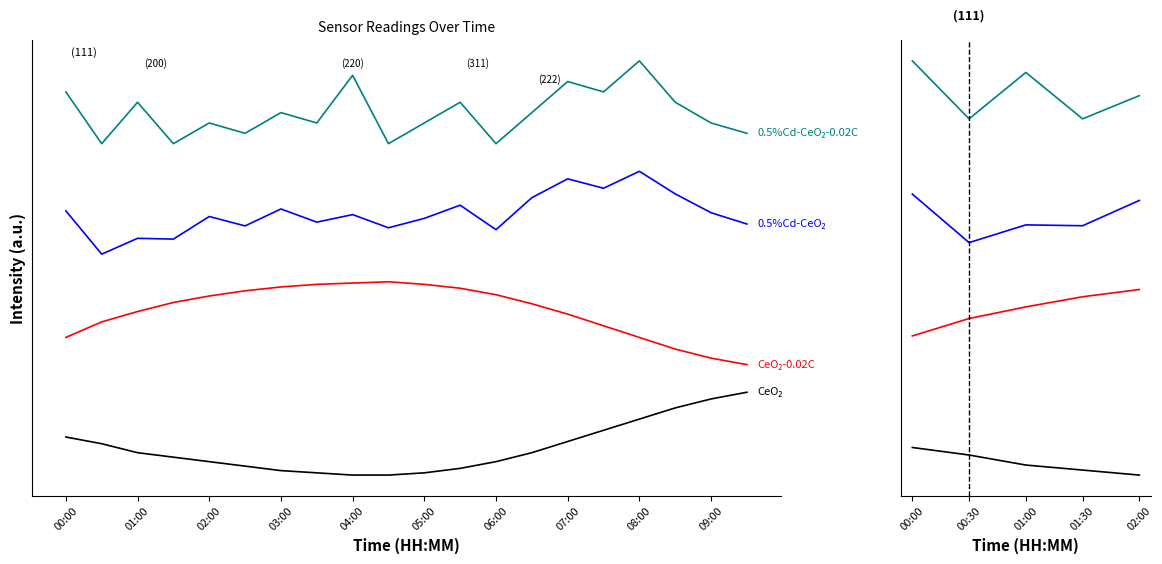

The value of 0.5%Cd-CeO₂-0.02C at 01:30 is 60.0. True or false?

True